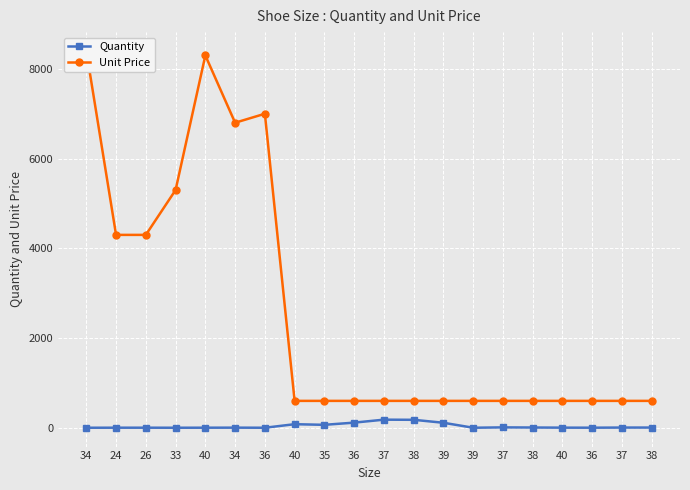

What is the difference between the Unit Price values at 36 and 26?

2700